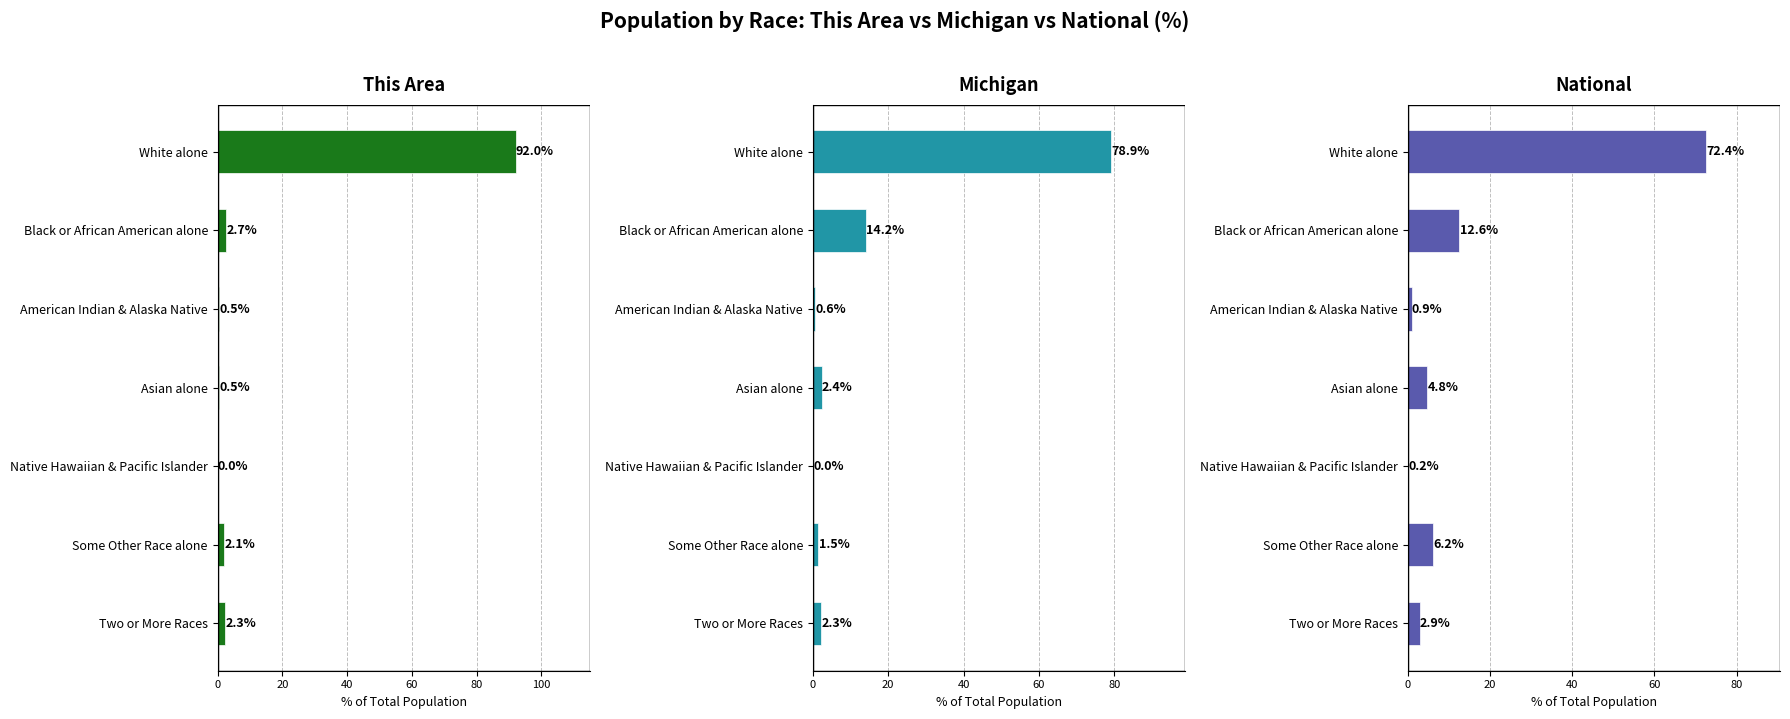

Are the bars grouped side by side (vs. stacked)?

Yes